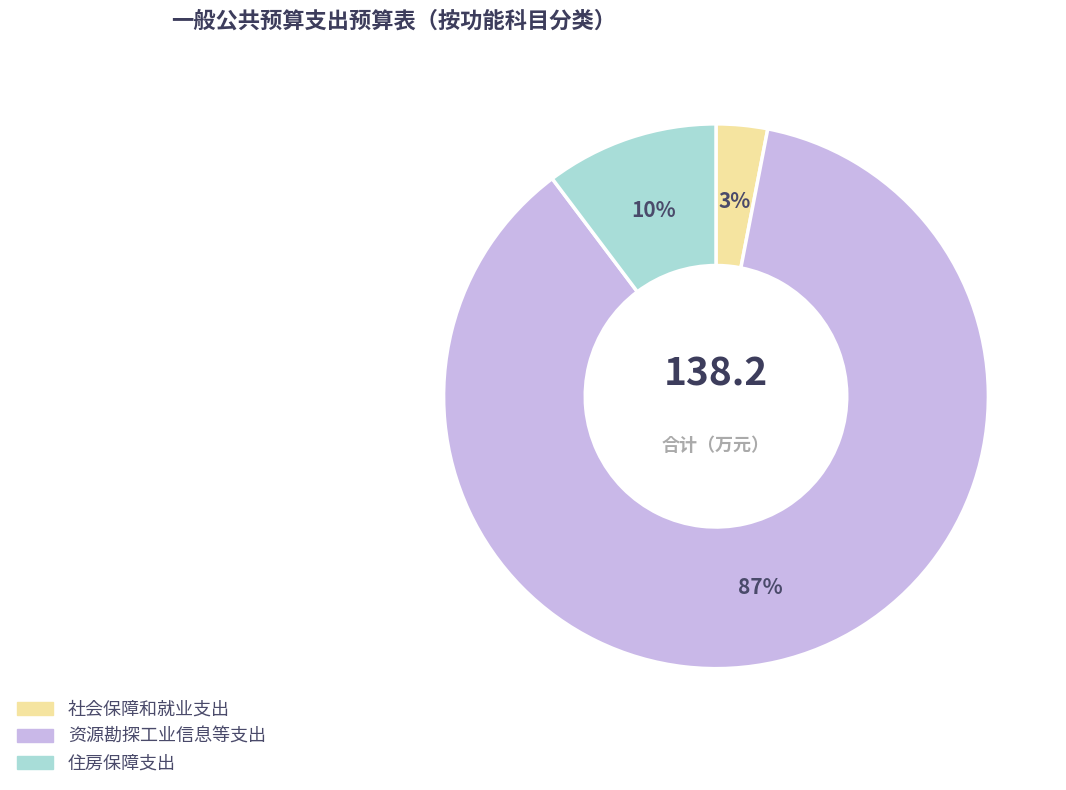

Which category has the biggest portion of the pie?

资源勘探工业信息等支出